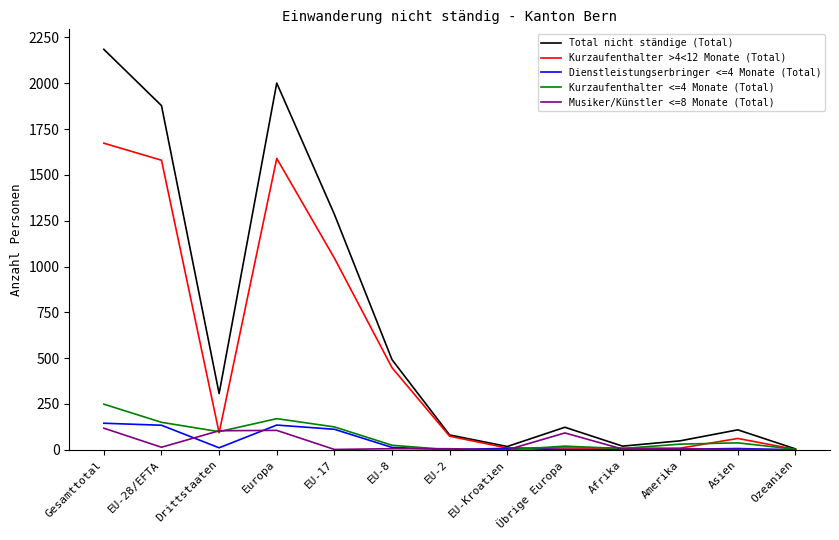

At which label is Total nicht ständige (Total) closest to 1095?

EU-17